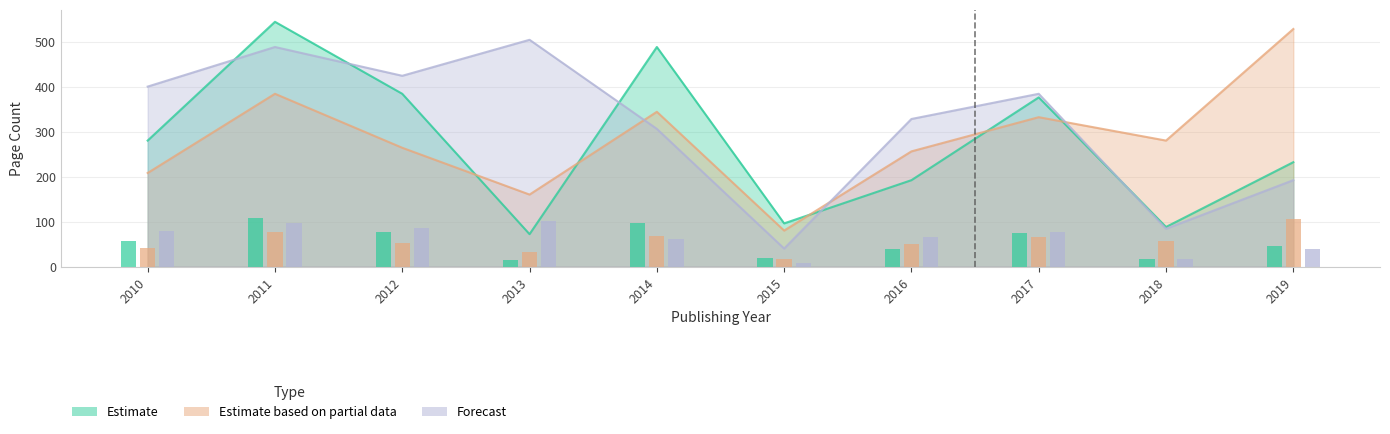

What is the total value across all series at 2010?

888